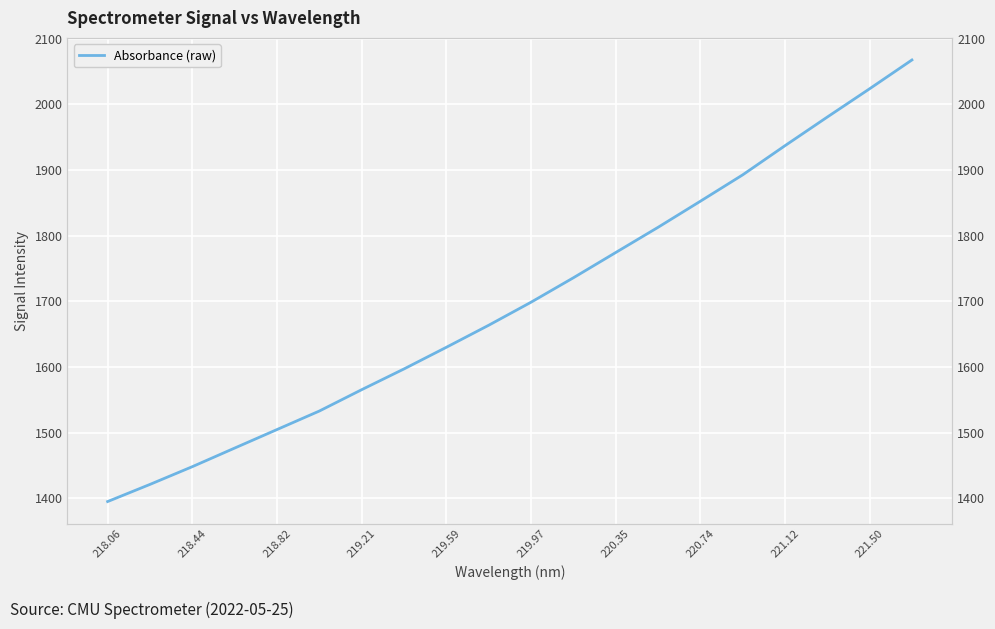

What is the smallest value displayed?

1395.1